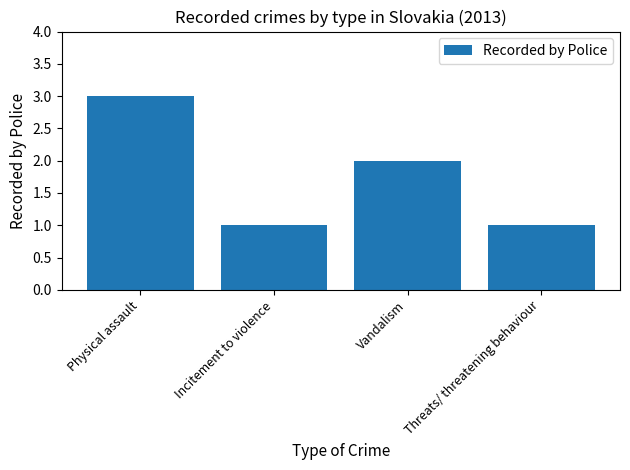

Reading left to right, transcribe all the data shown in this chart.

Physical assault=3	Incitement to violence=1	Vandalism=2	Threats/ threatening behaviour=1